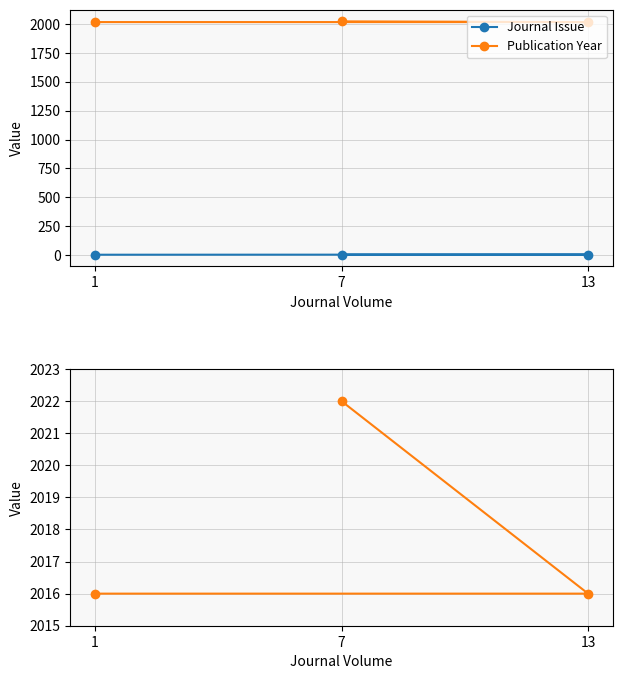

What is the difference between the maximum and minimum values in the Journal Issue series?

1